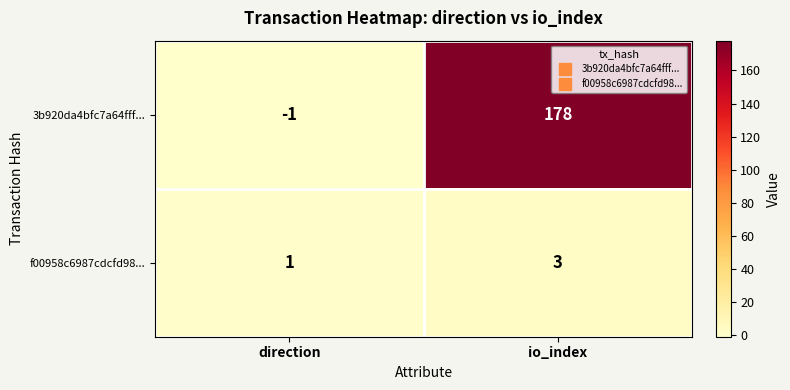

Which category has the lowest value across all series?

direction